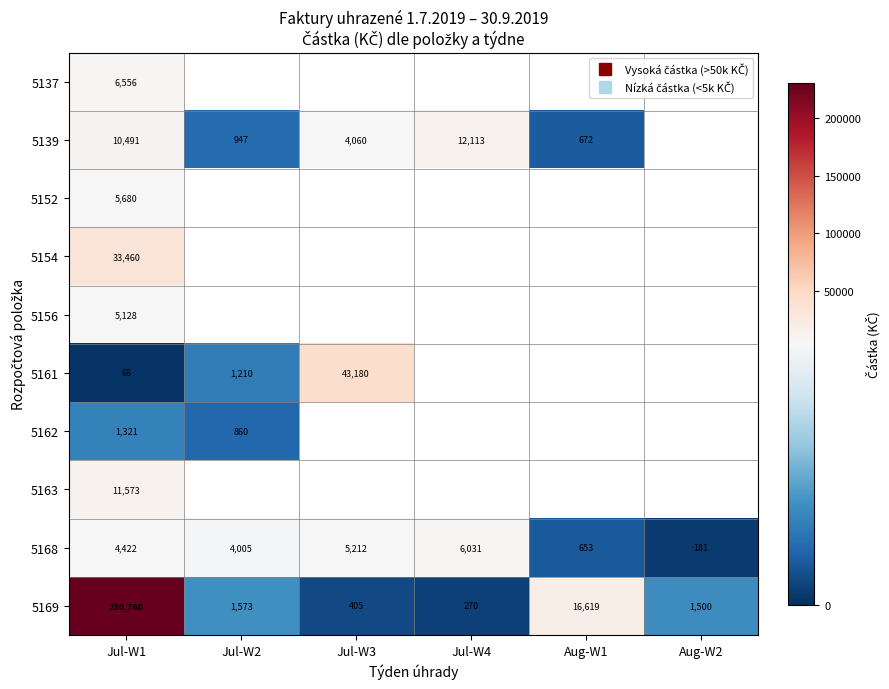

Which category has the lowest value in the 5137 series?

Jul-W1